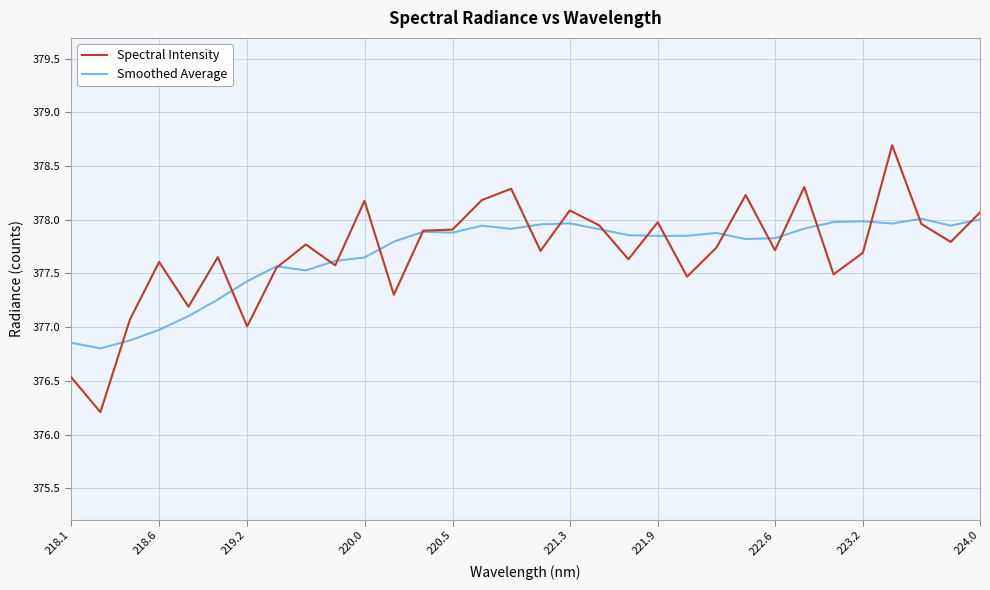

Which series has the widest spread of values?

Spectral Intensity